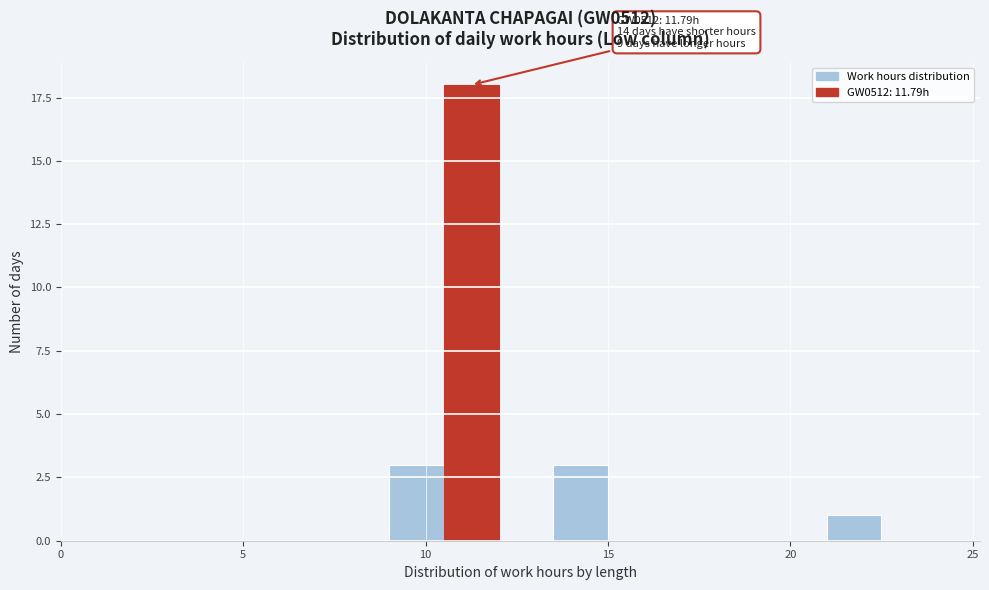

Around what value on the x-axis is the tallest bar? Give the approximate position of its centre, as read against the axis.

11.5